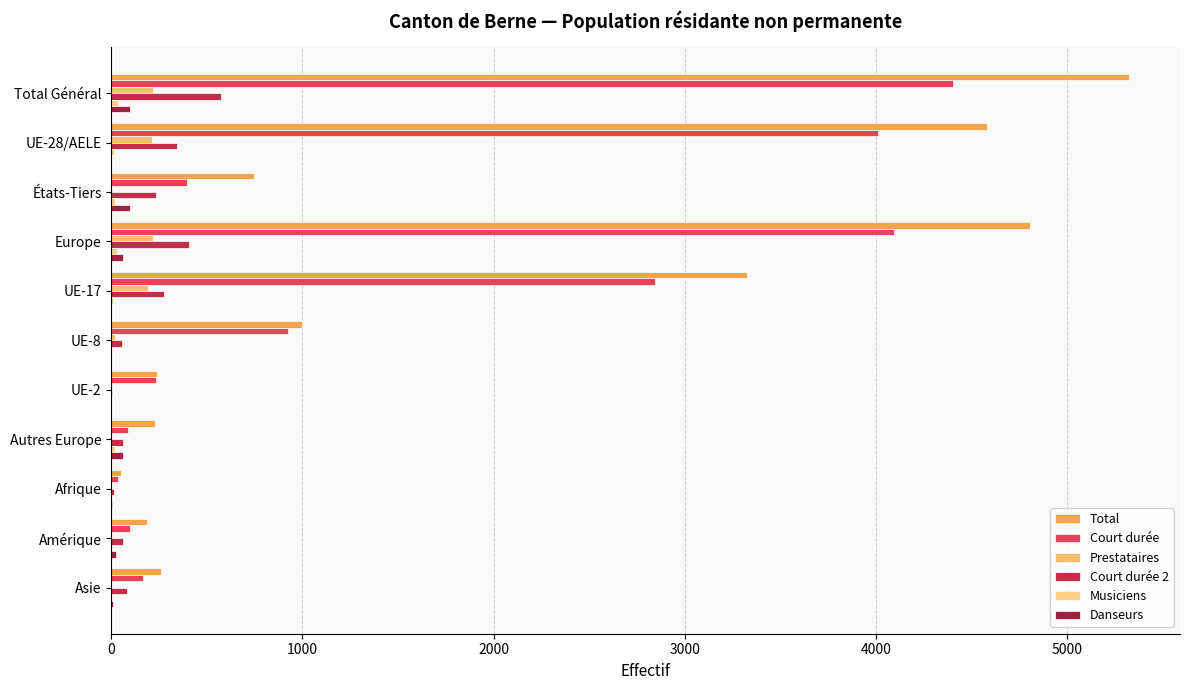

List the series in order of their peak value, lowest first.

Musiciens, Danseurs, Prestataires, Court durée 2, Court durée, Total